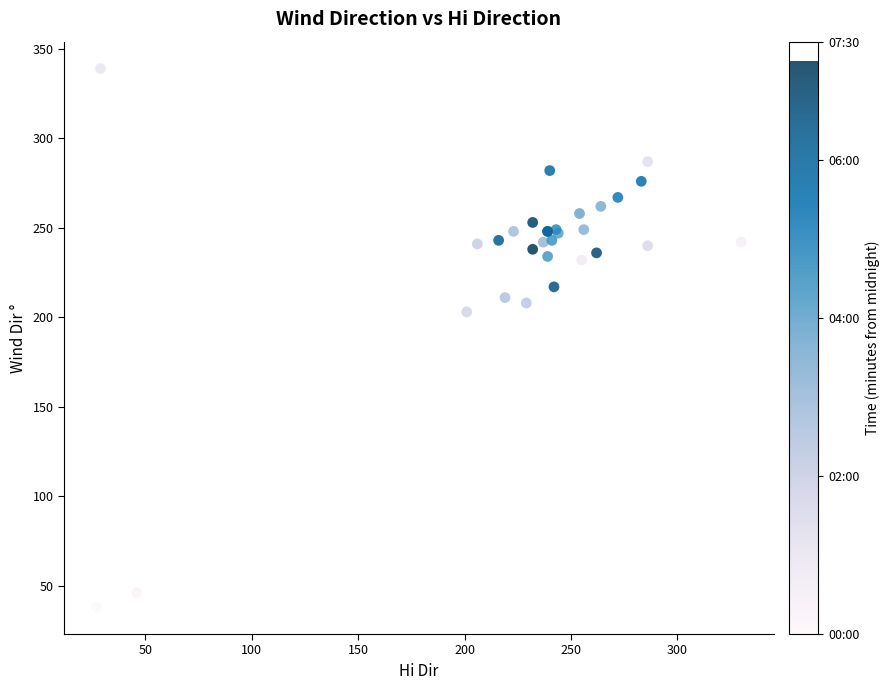

What Y value in the scatter plot is closest to 188?

203